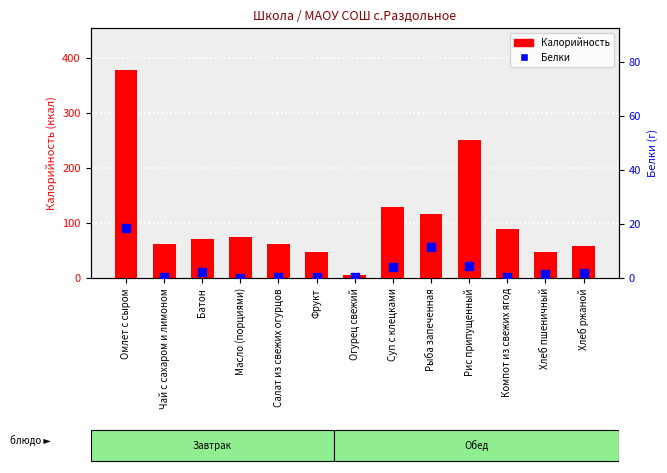

Which series has the largest total across all categories?

Калорийность